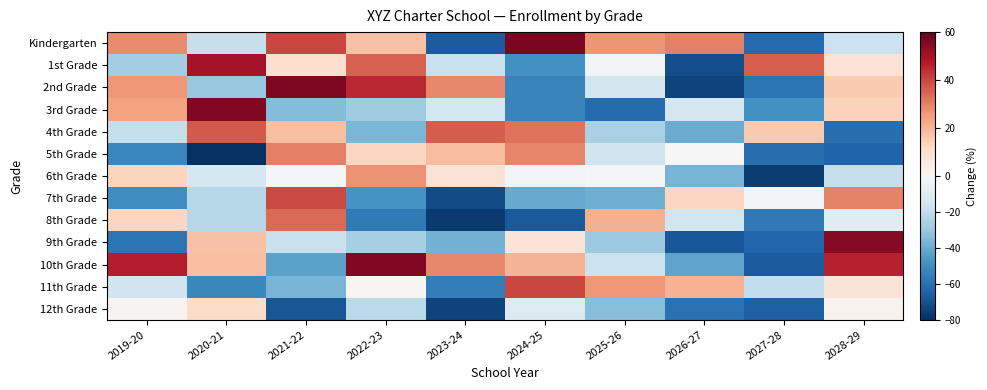

What is the total value across all series at 2024-25?

-88.7